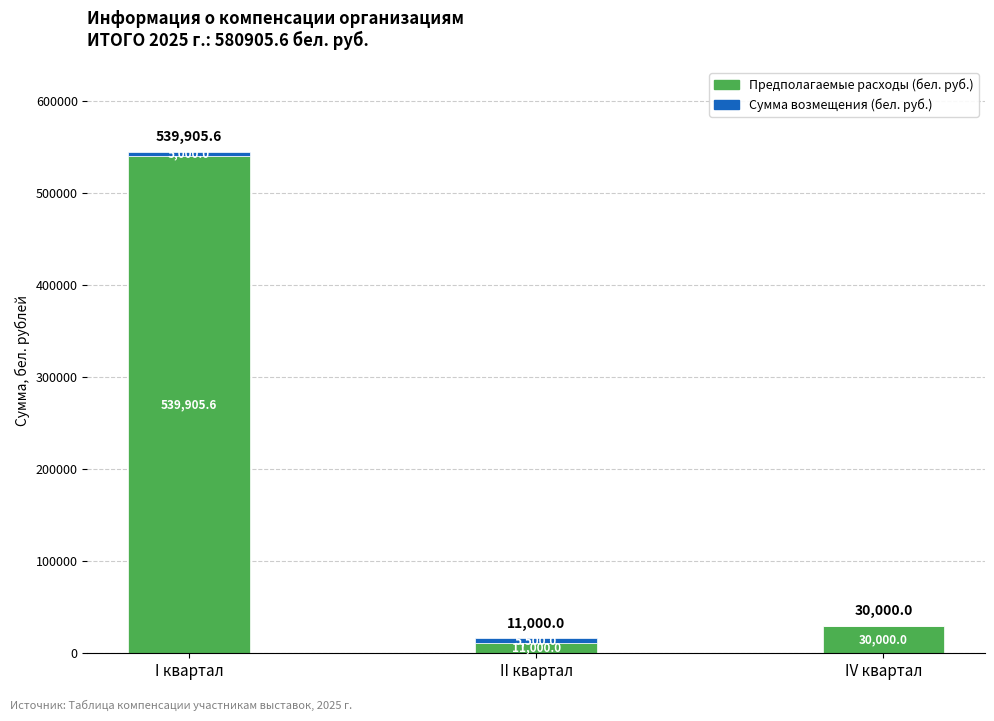

At which category is the sum across all series the highest?

I квартал